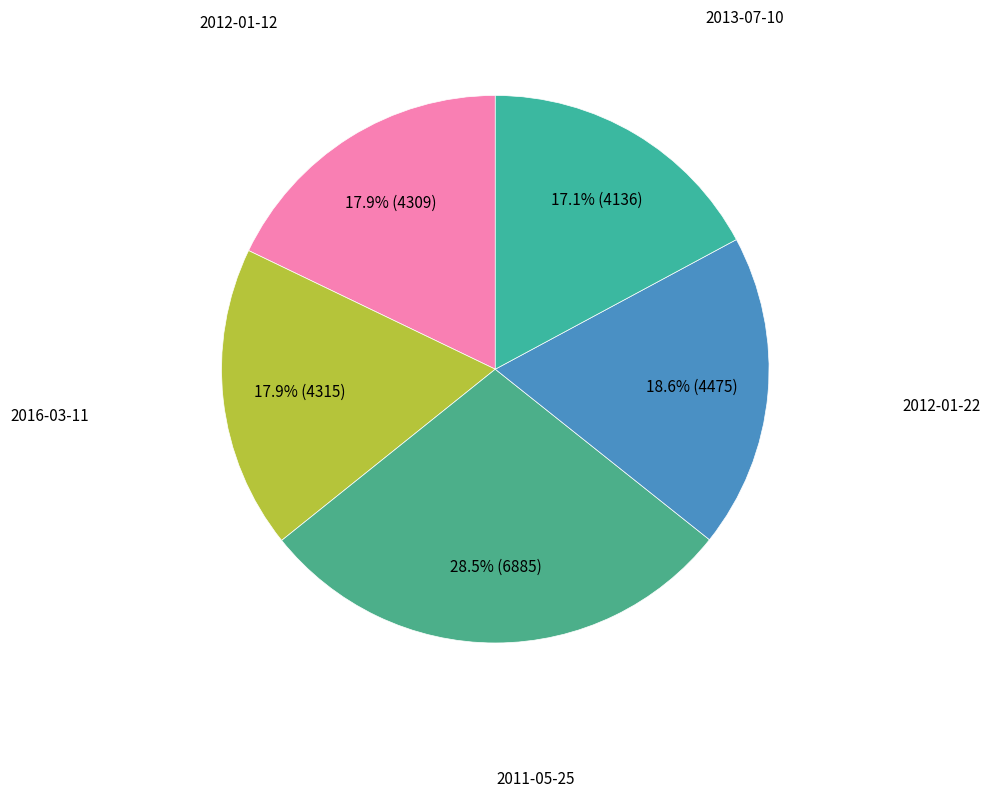

Does 2011-05-25 represent more than half of the total?

No